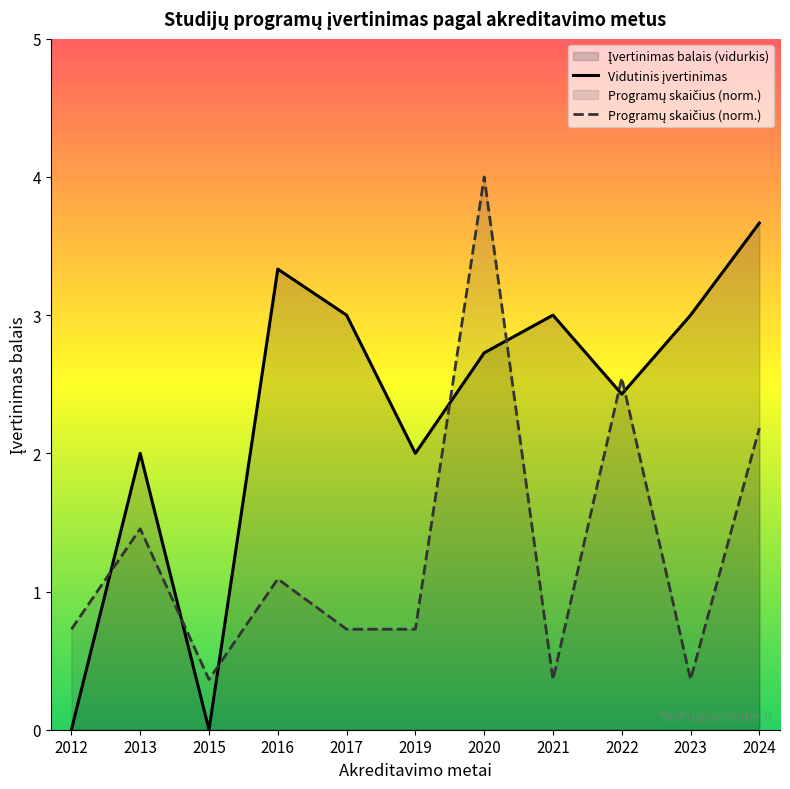

What is the greatest value displayed?

4.0